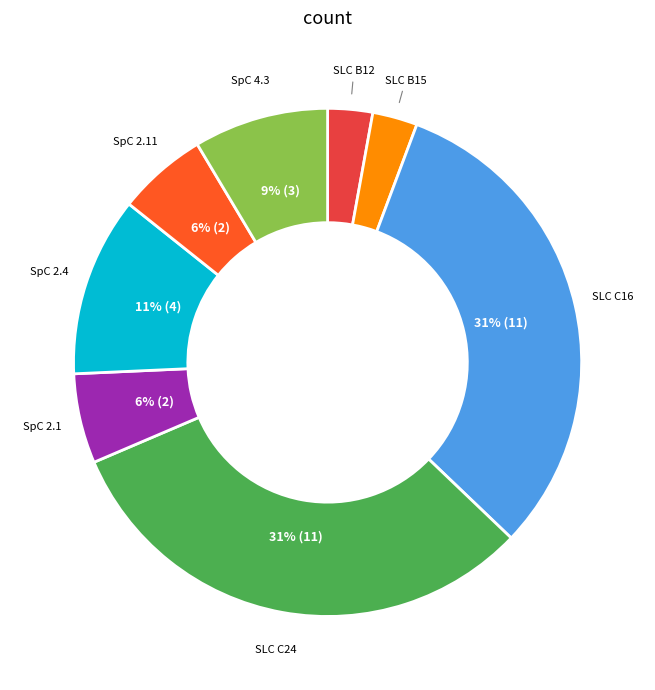

Is it true that SLC B12 is 3% of the pie?

True